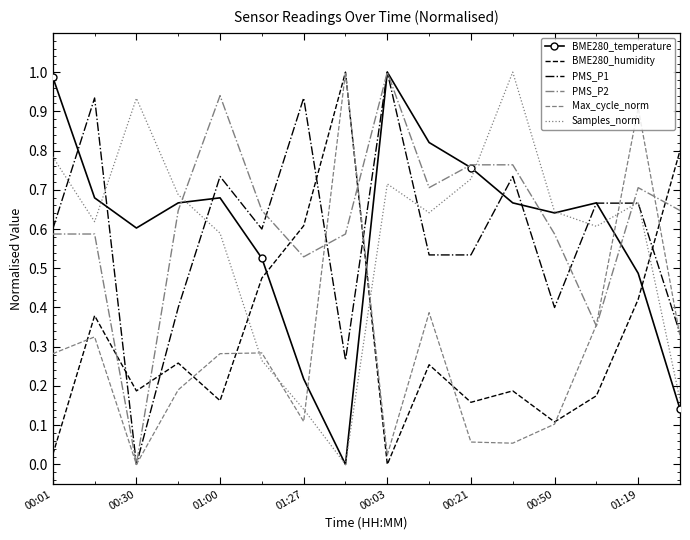

After their last crossing, which series has the higher values: Samples_norm or Max_cycle_norm?

Max_cycle_norm